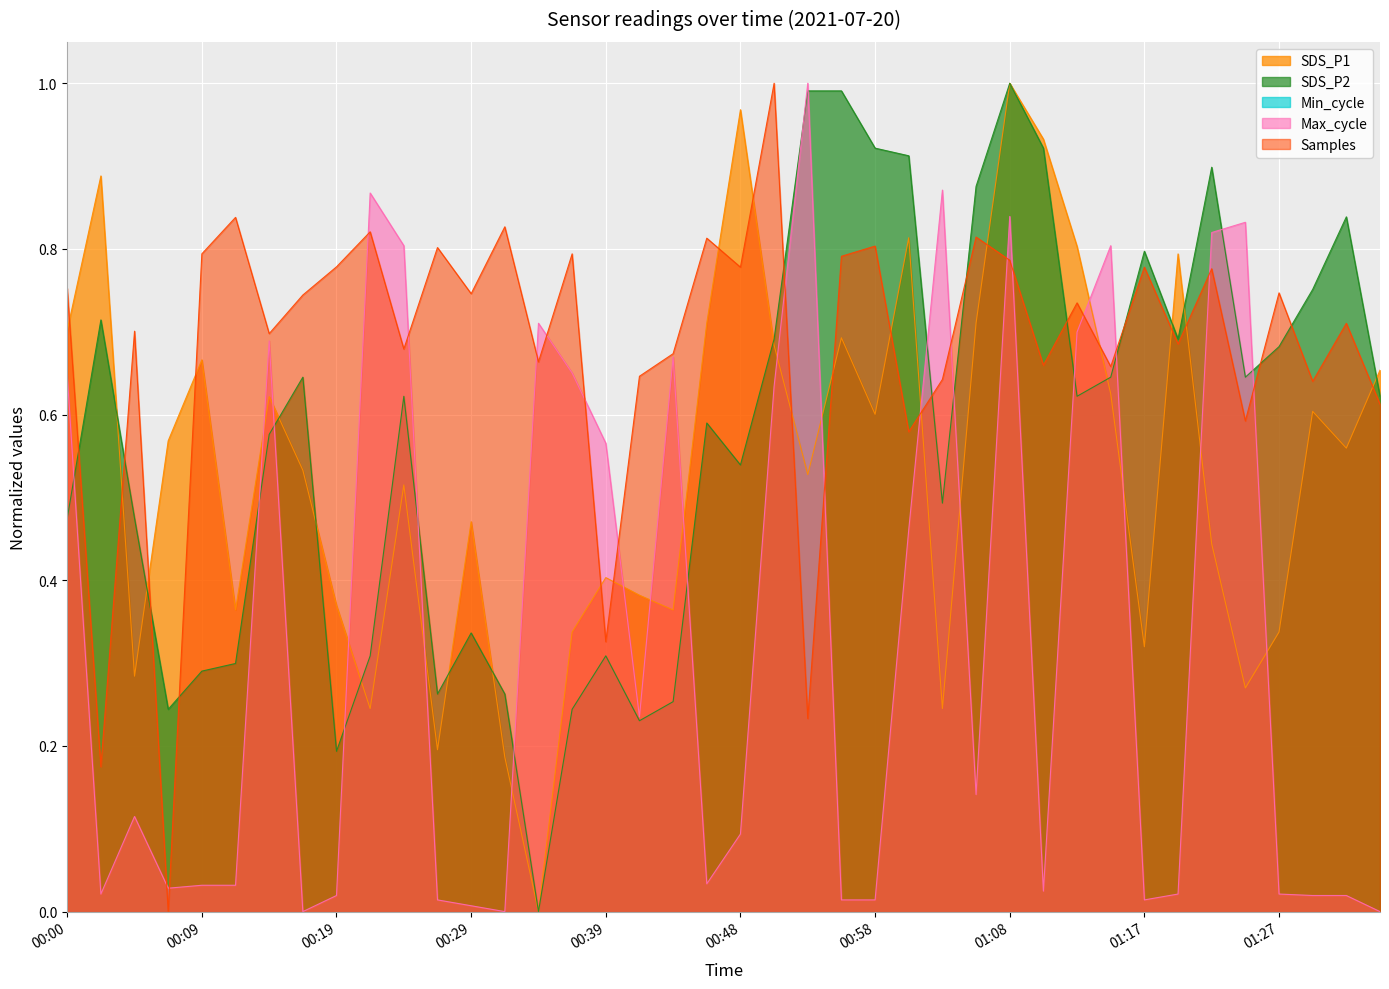

Which category has the lowest value in the SDS_P2 series?

00:34